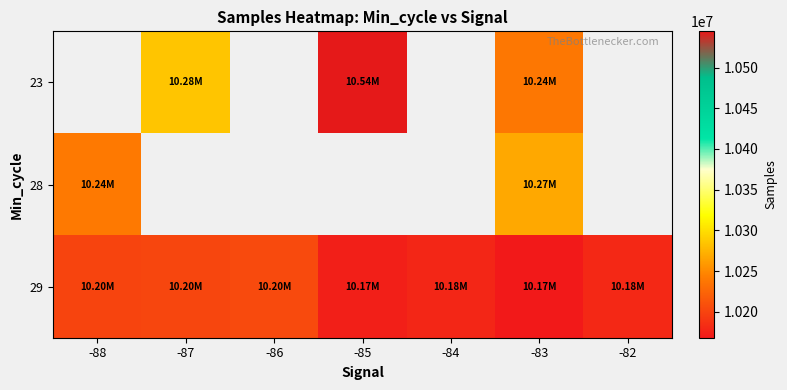

The value of 28 at -88 is 15012682.4. True or false?

False